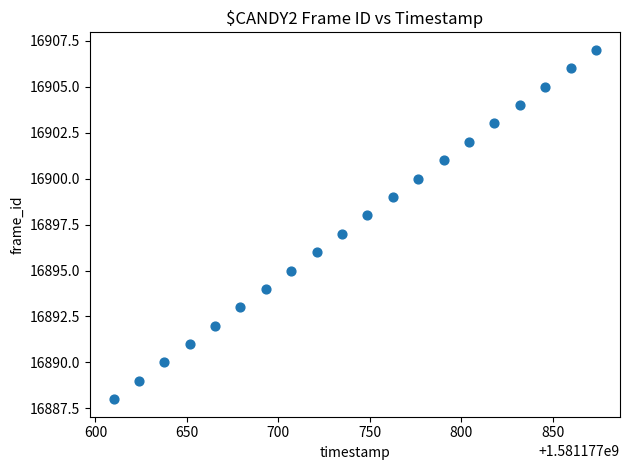

What is the range of Y values (max minus min)?

19